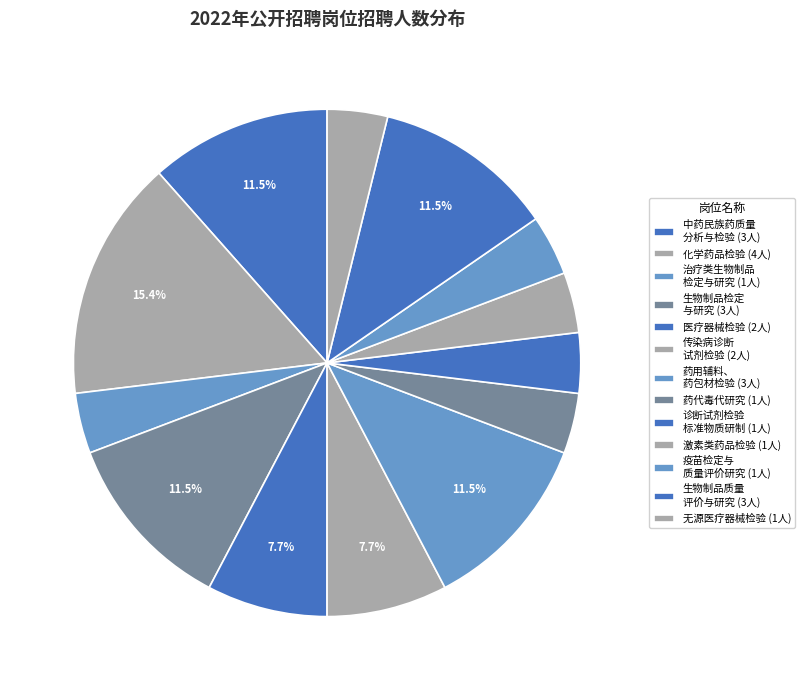

Count the number of slices in the pie.

13